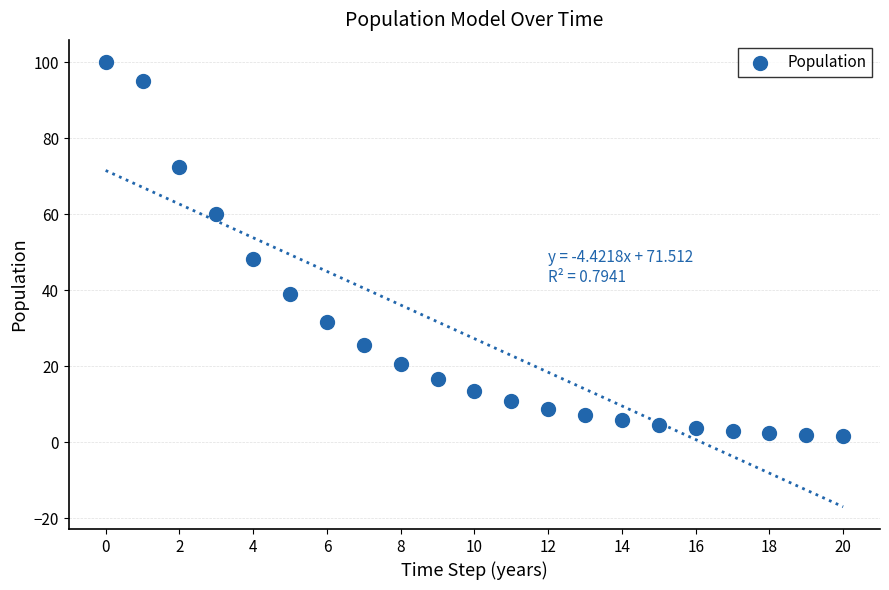

What is the range of Y values (max minus min)?

98.4